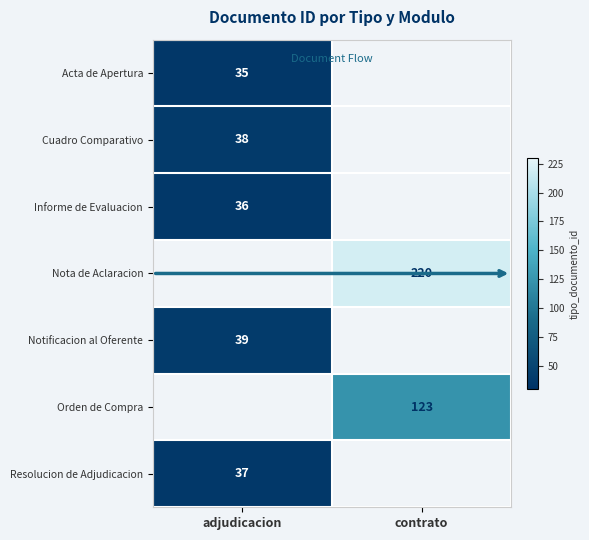

Is it true that Nota de Aclaracion equals 324 at contrato?

False